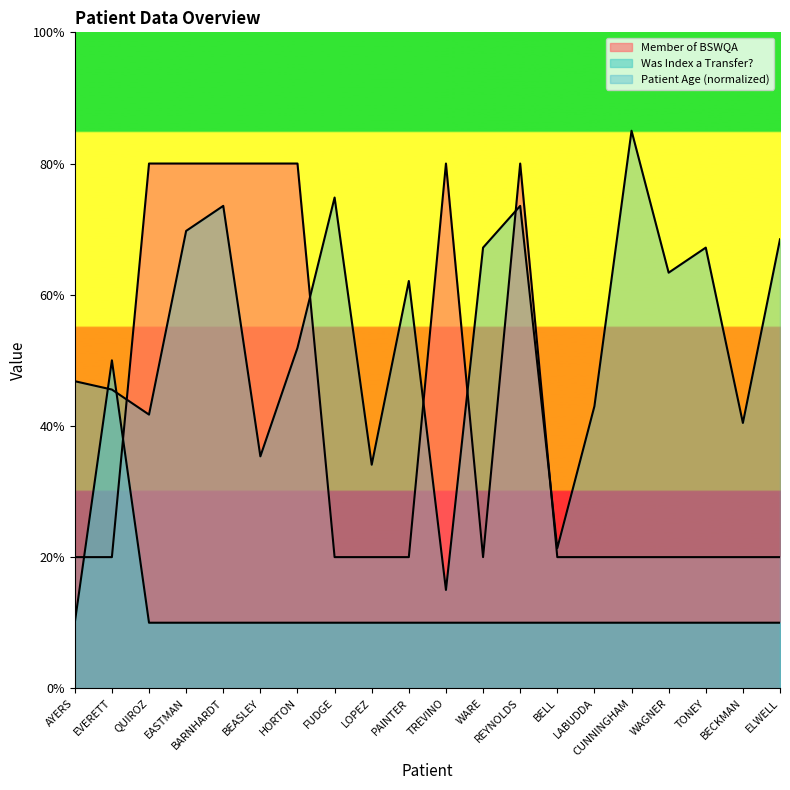

How many interior local peaks does the Member of BSWQA series have?

2